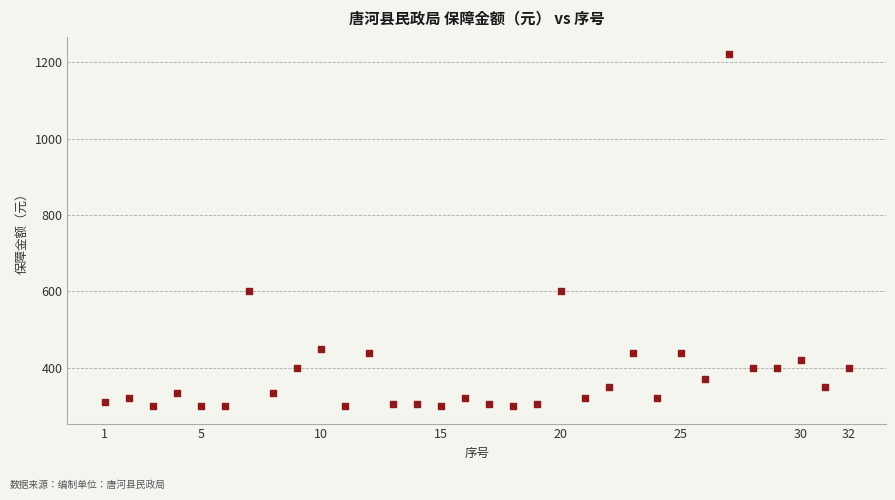

What is the range of X values (max minus min)?

31